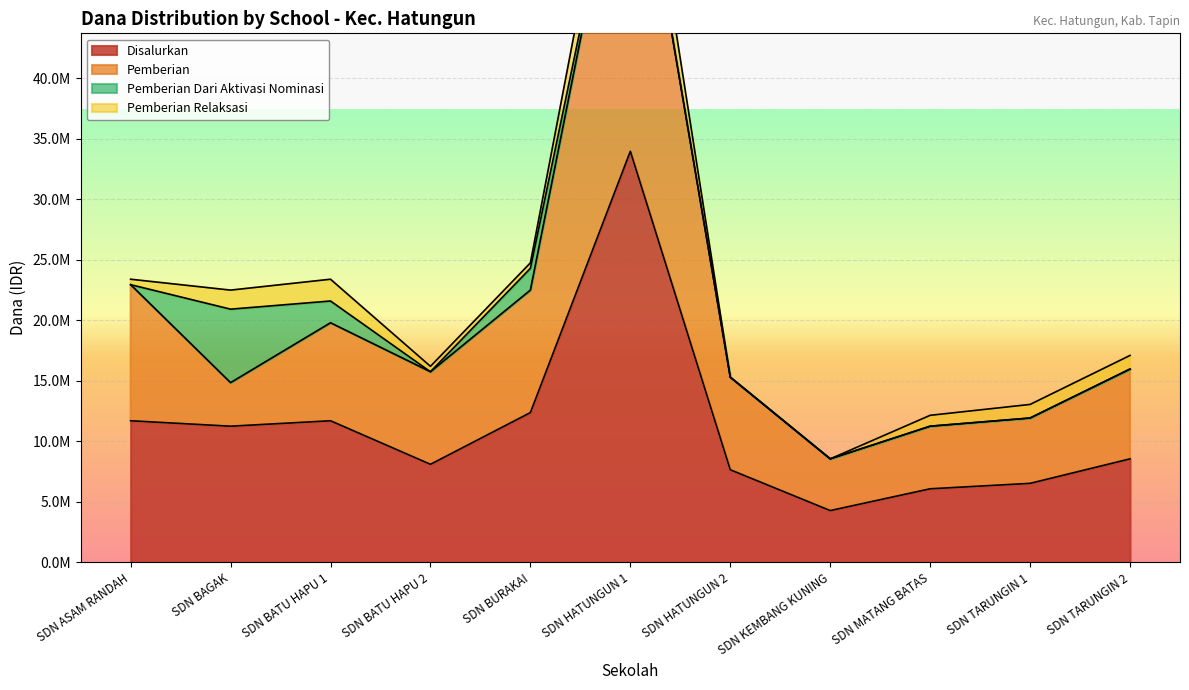

How many data points does each series have?

11